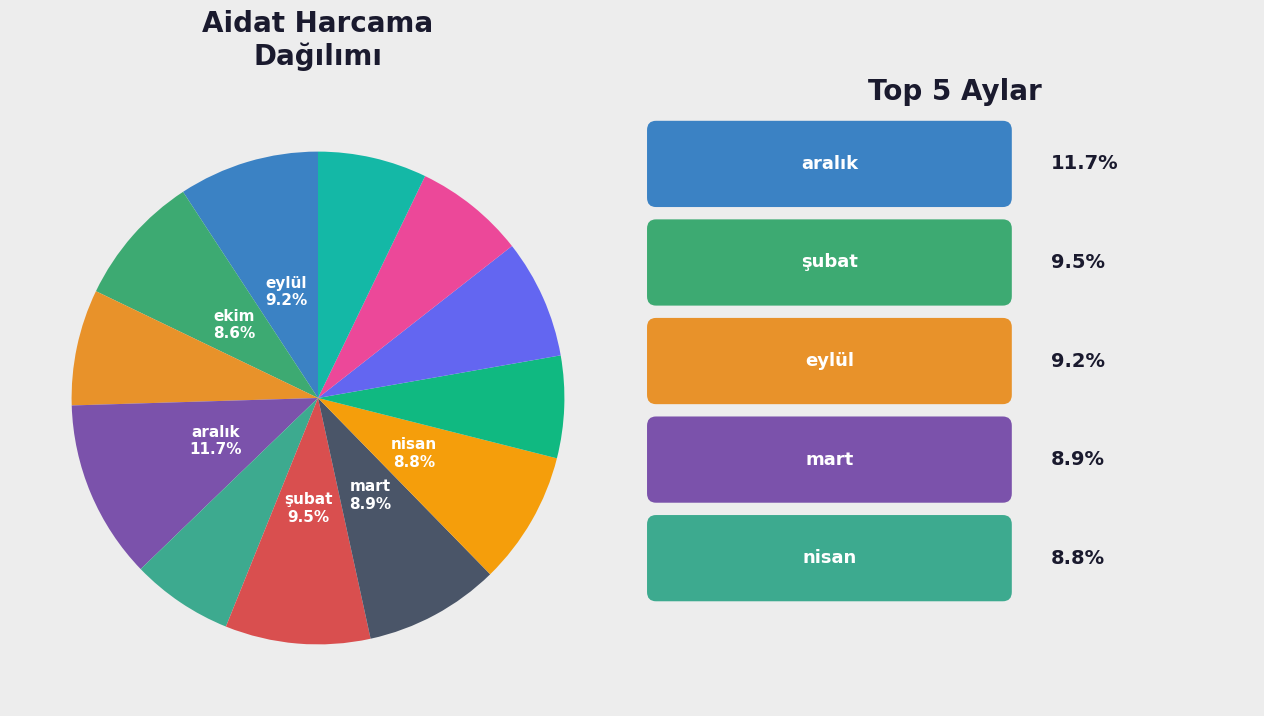

Count the number of slices in the pie.

12